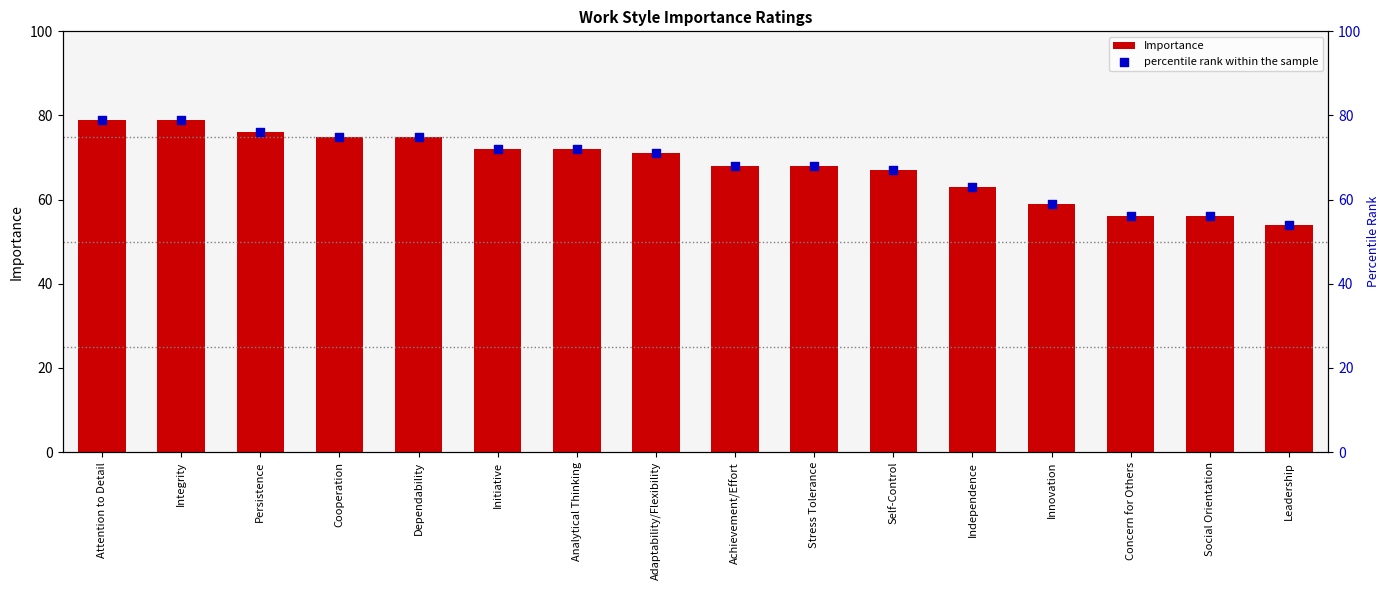

What is the total value across all series at Persistence?

152